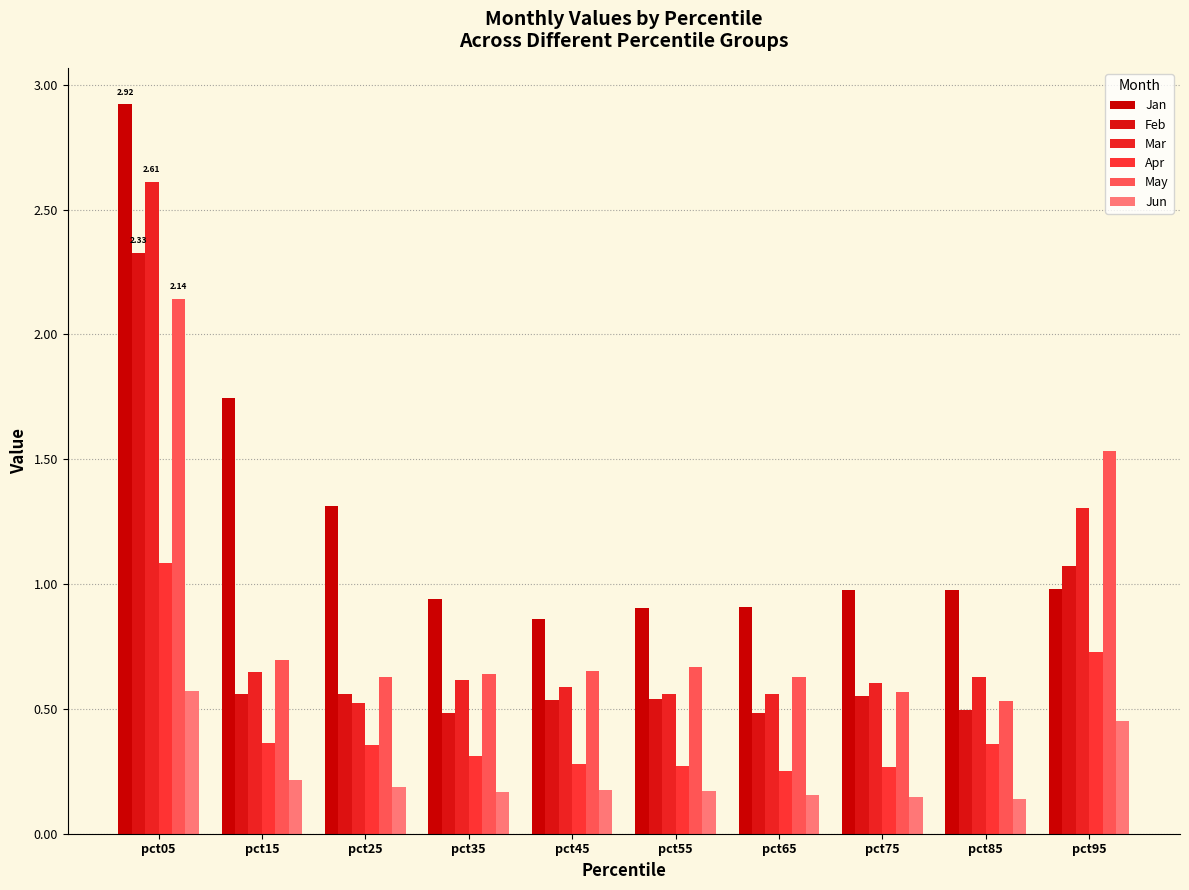

Is it true that Apr equals 0.5 at pct75?

False